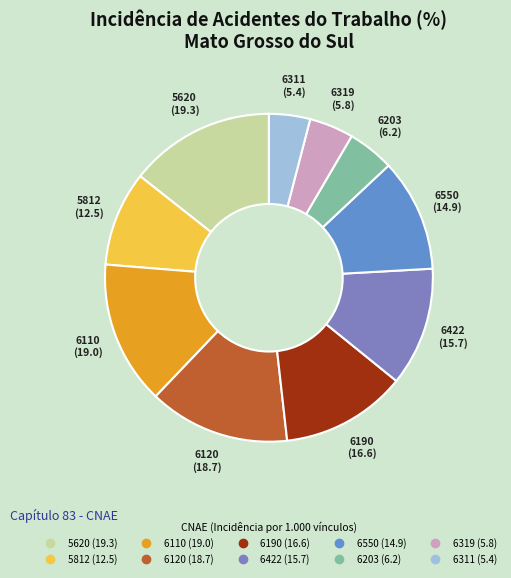

Count the number of slices in the pie.

10